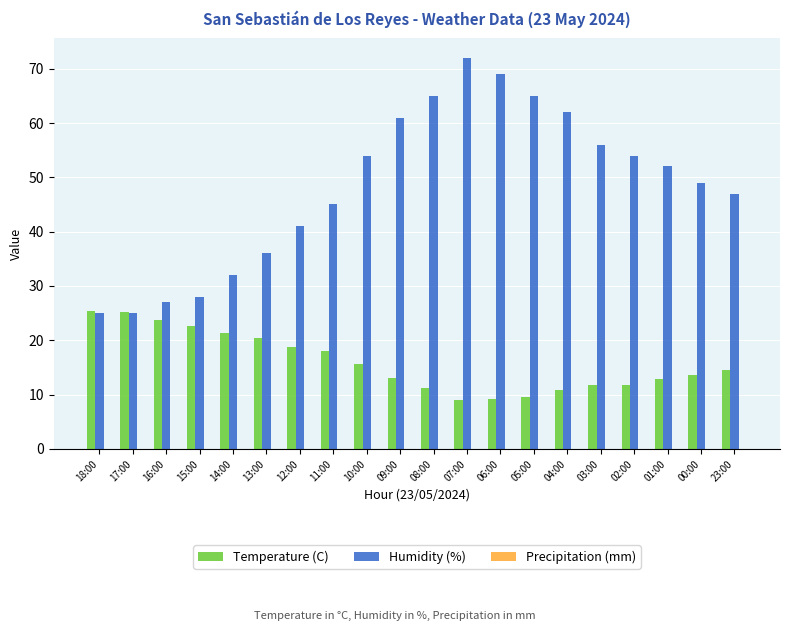

How many series are shown in this chart?

2